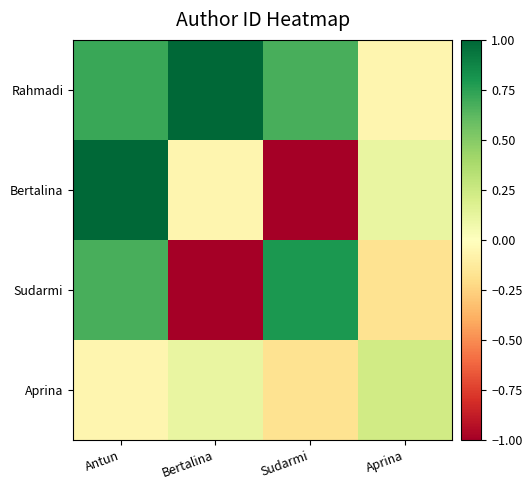

At which category is the sum across all series the highest?

Antun